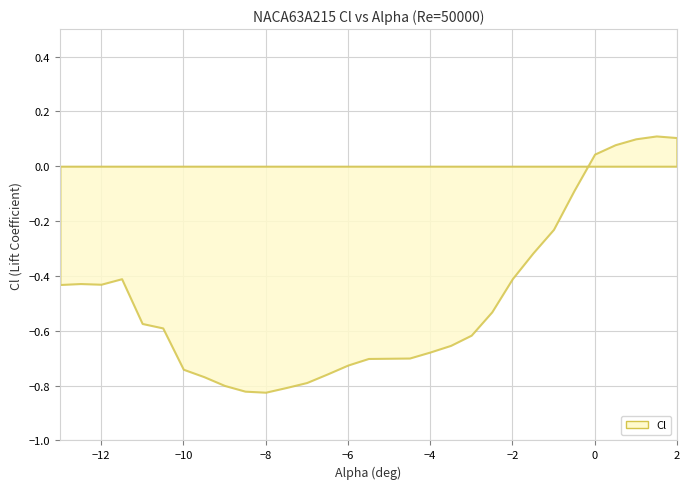

How many interior local peaks (higher than both neighbors) does the data have?

3